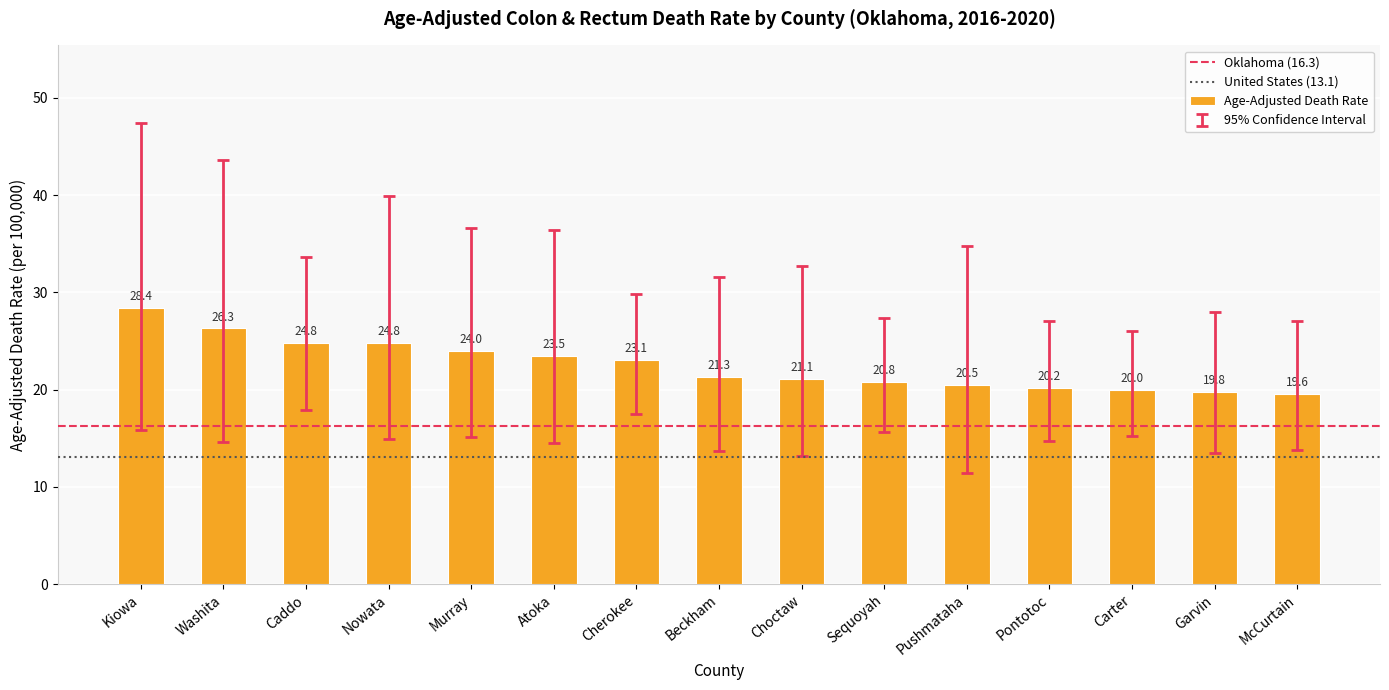

Which category has the highest value across all series?

Kiowa